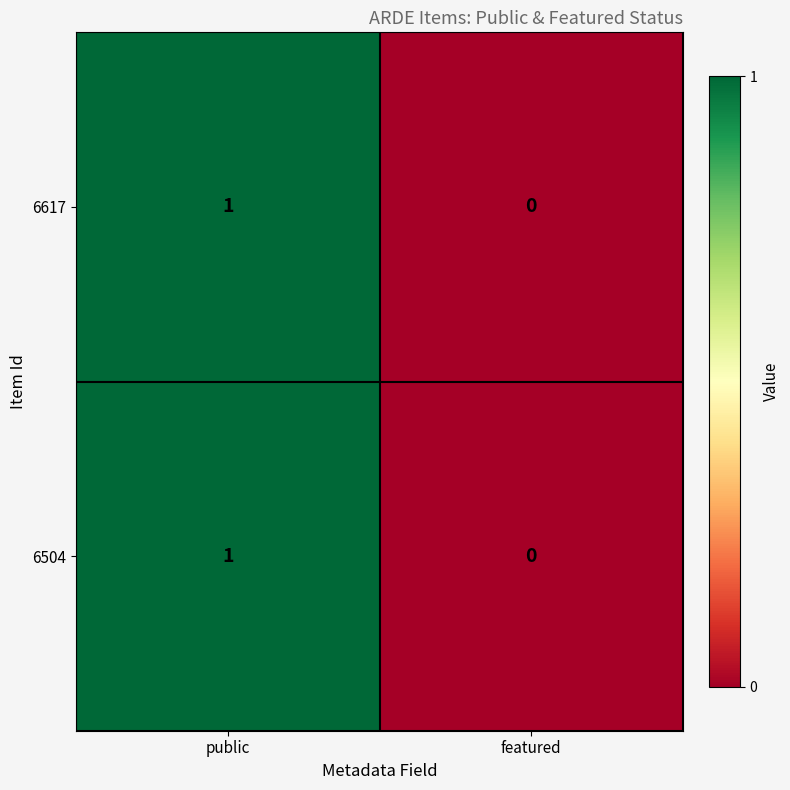

Rank the categories by 6504 value from lowest to highest.

featured, public